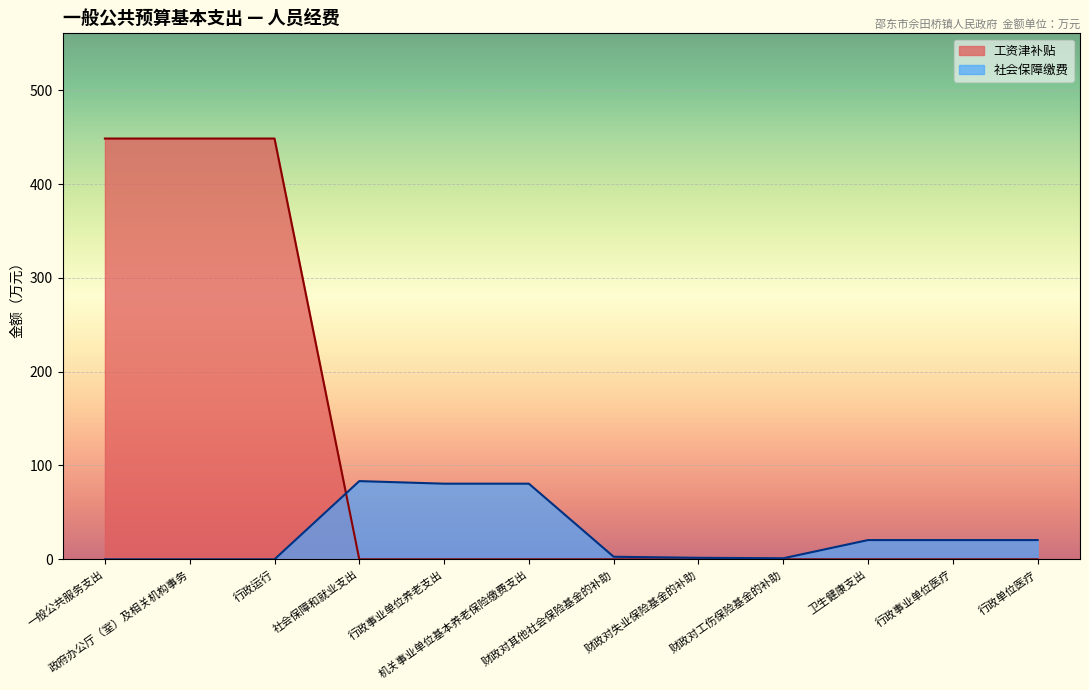

What is the difference between the second highest and second lowest values in the 工资津补贴 series?

448.5